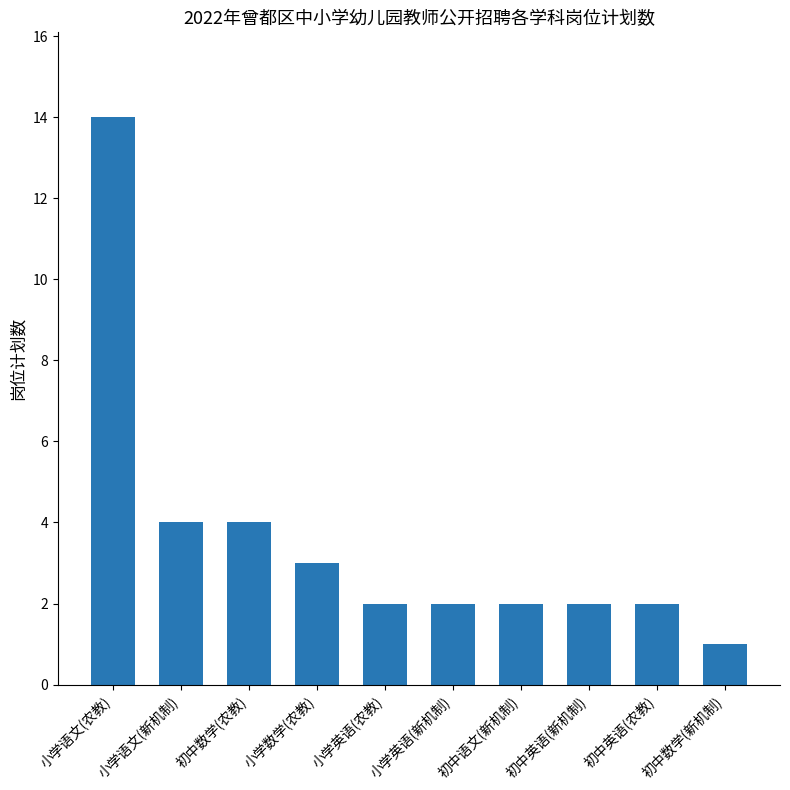

Approximately how many times larger is the value at 初中数学(新机制) compared to 小学数学(农教)?

0.3